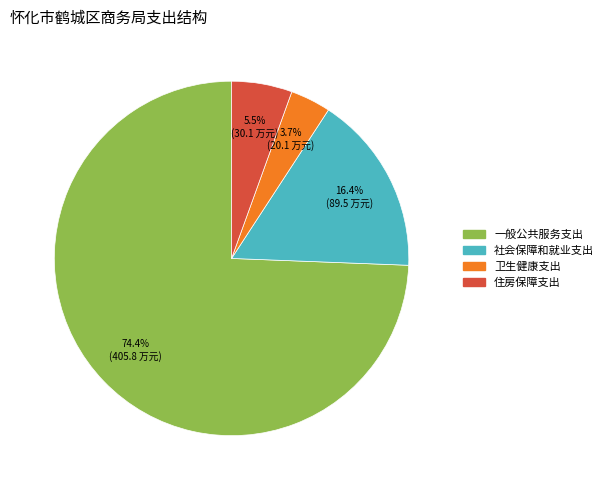

The 一般公共服务支出 slice represents 74% of the pie. True or false?

True